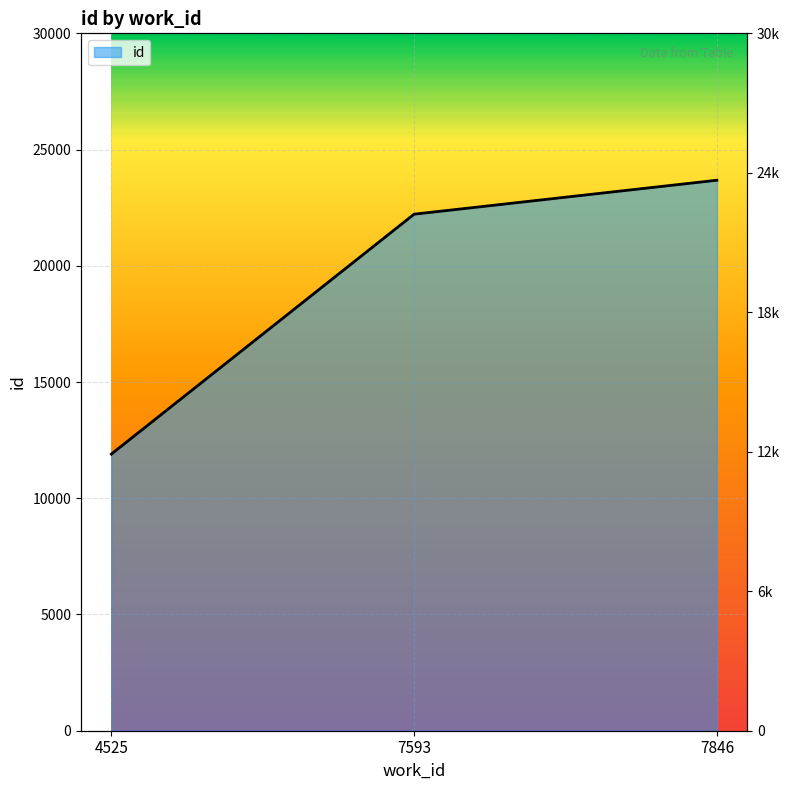

Where is the data nearest to the value 17790?

7593